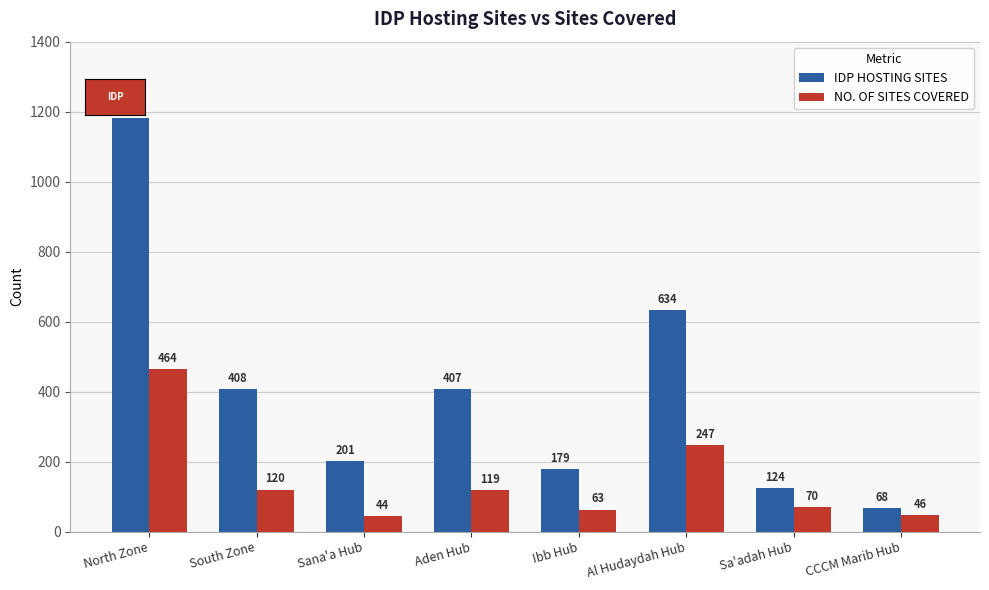

How many data points does each series have?

8